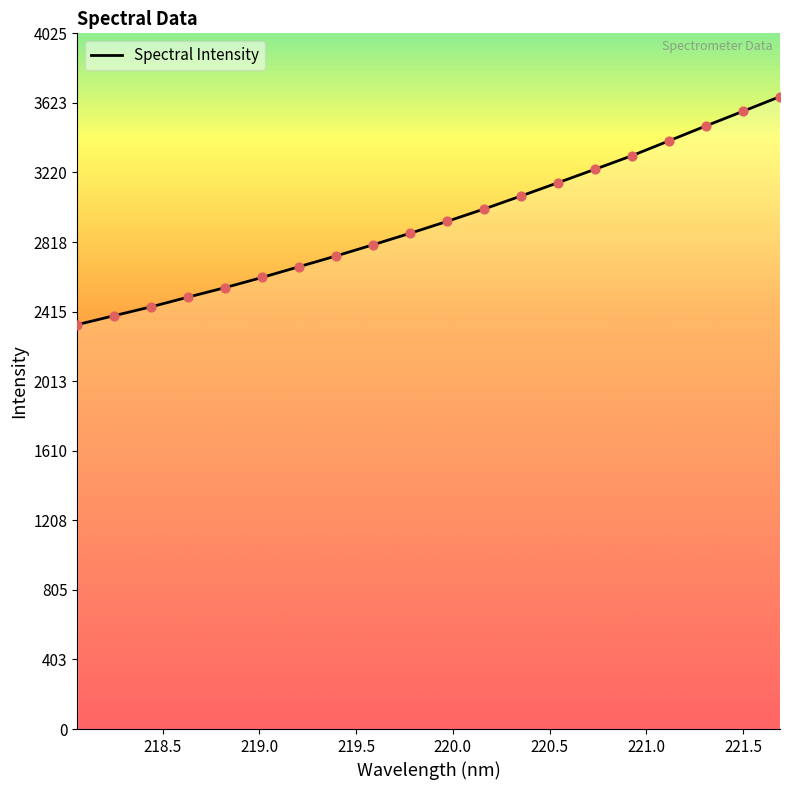

What is the maximum value shown in the chart?

3659.2